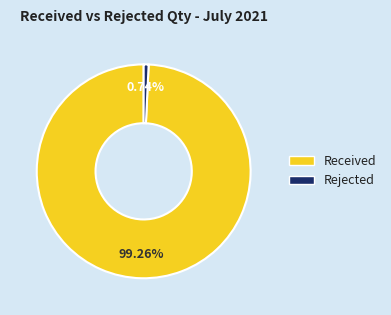

Between Received and Rejected, which is larger?

Received